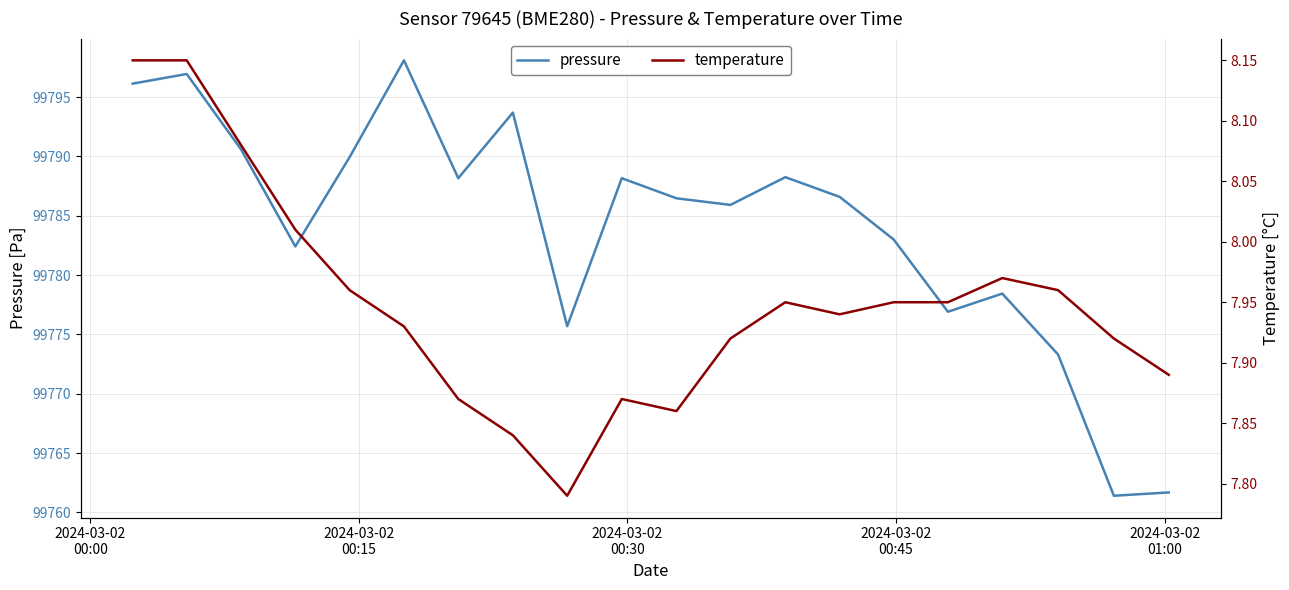

Rank the series by their average value, from lowest to highest.

temperature, pressure